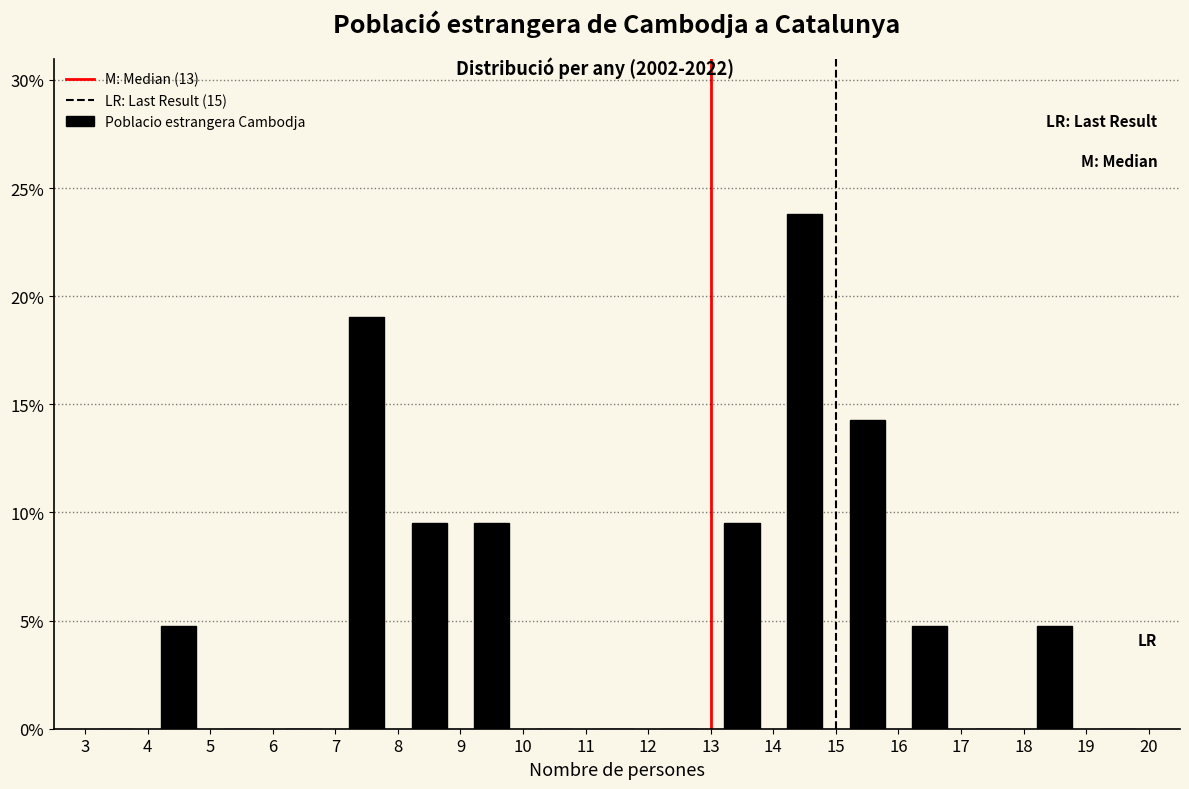

Reading left to right, transcribe this chart: for each bar, give the range it covers on the x-axis and its height. The values are not printed on the chart, so give them approximately, as read against the axis.

3 to 4: 0
4 to 5: 5.0
5 to 6: 0
6 to 7: 0
7 to 8: 19.0
8 to 9: 9.5
9 to 10: 9.5
10 to 11: 0
11 to 12: 0
12 to 13: 0
13 to 14: 9.5
14 to 15: 24.0
15 to 16: 14.5
16 to 17: 5.0
17 to 18: 0
18 to 19: 5.0
19 to 20: 0